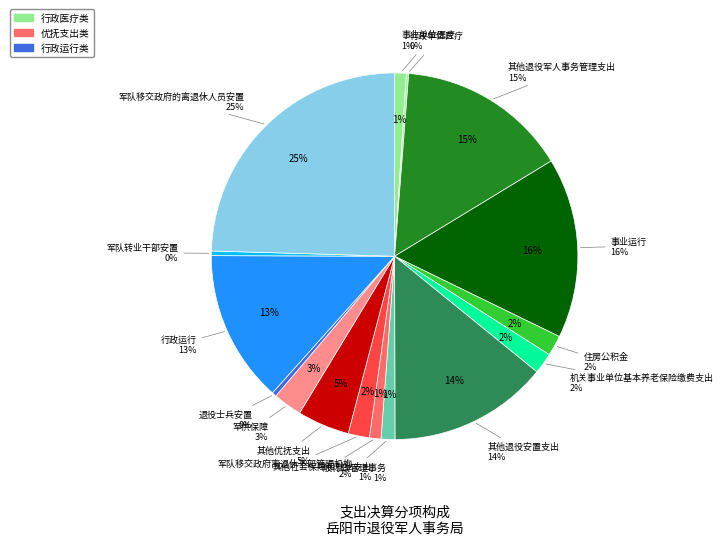

The 其他社会保障和就业支出 slice represents 1% of the pie. True or false?

True